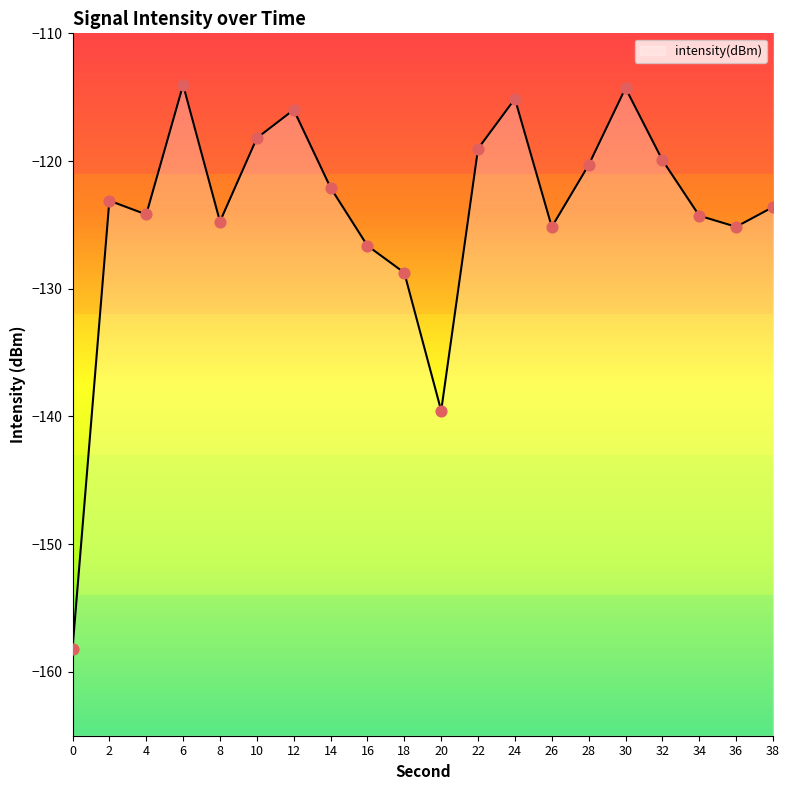

Which has a higher value, 12 or 14?

12